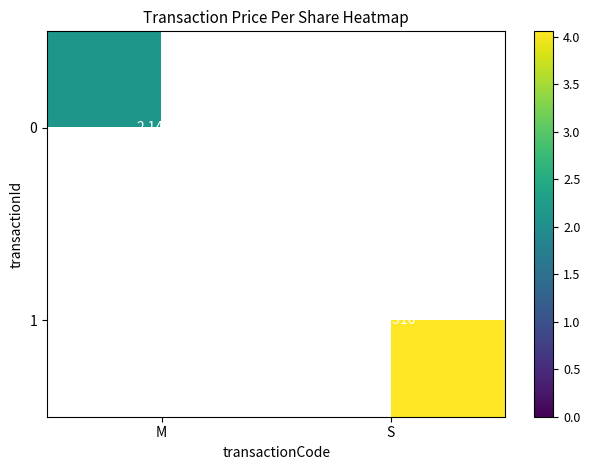

What value does the 1 series have at S?

4.1